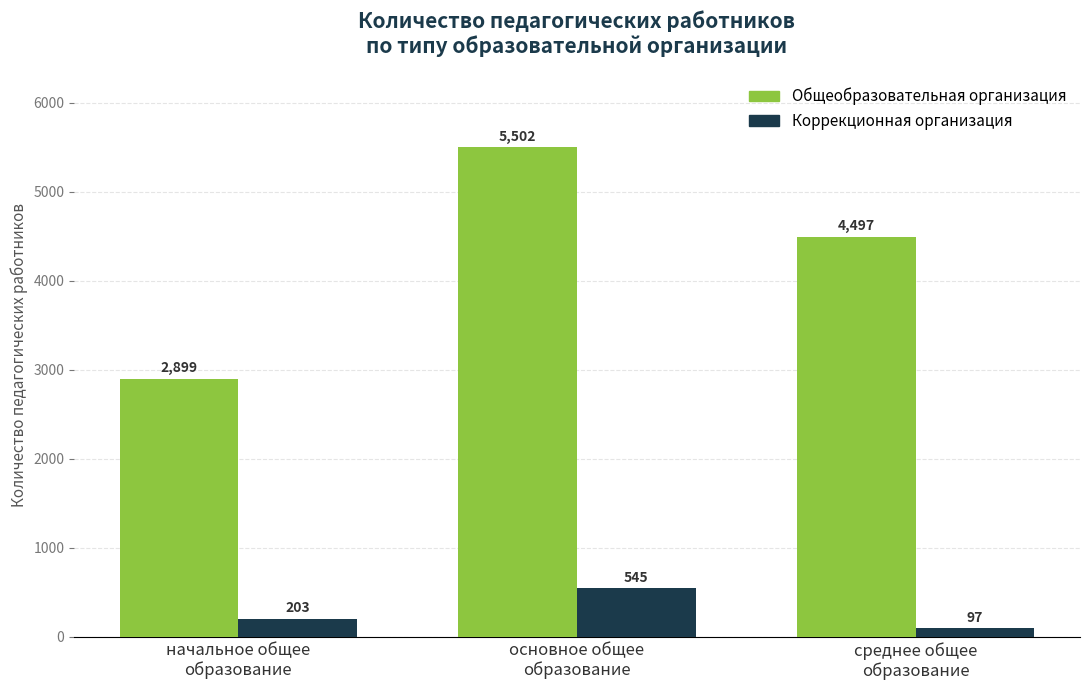

How many series are shown in this chart?

2